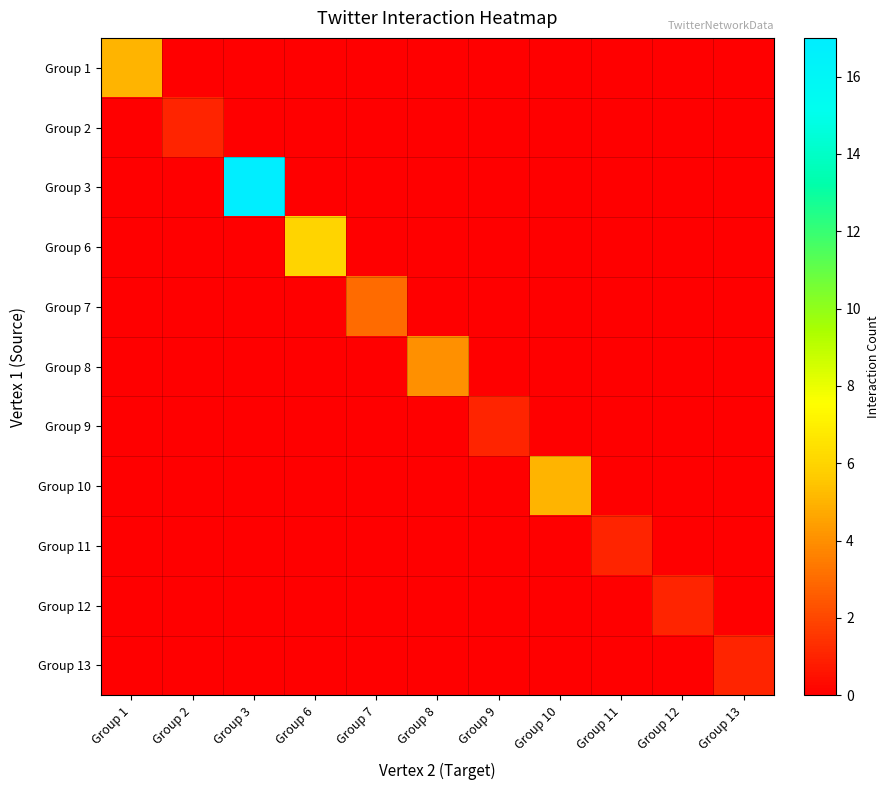

How many series are shown in this chart?

11